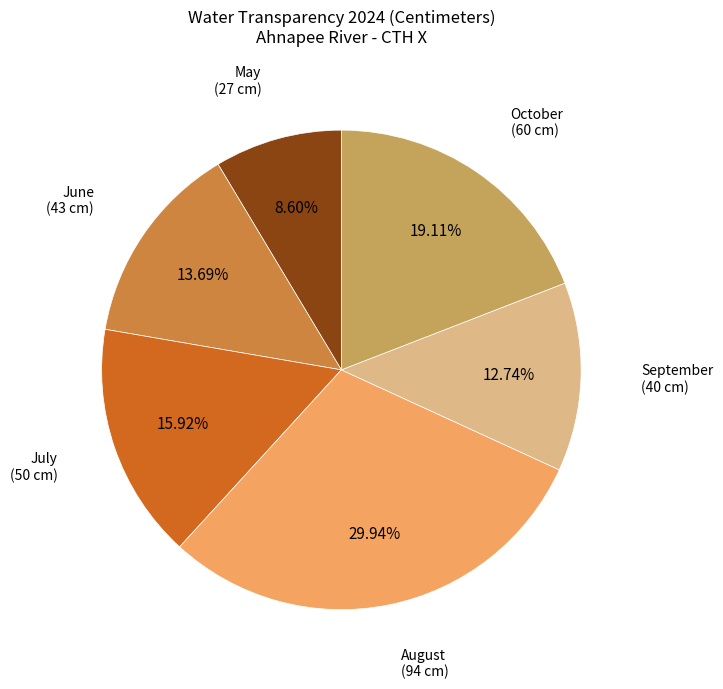

Is there a majority slice in this chart?

No